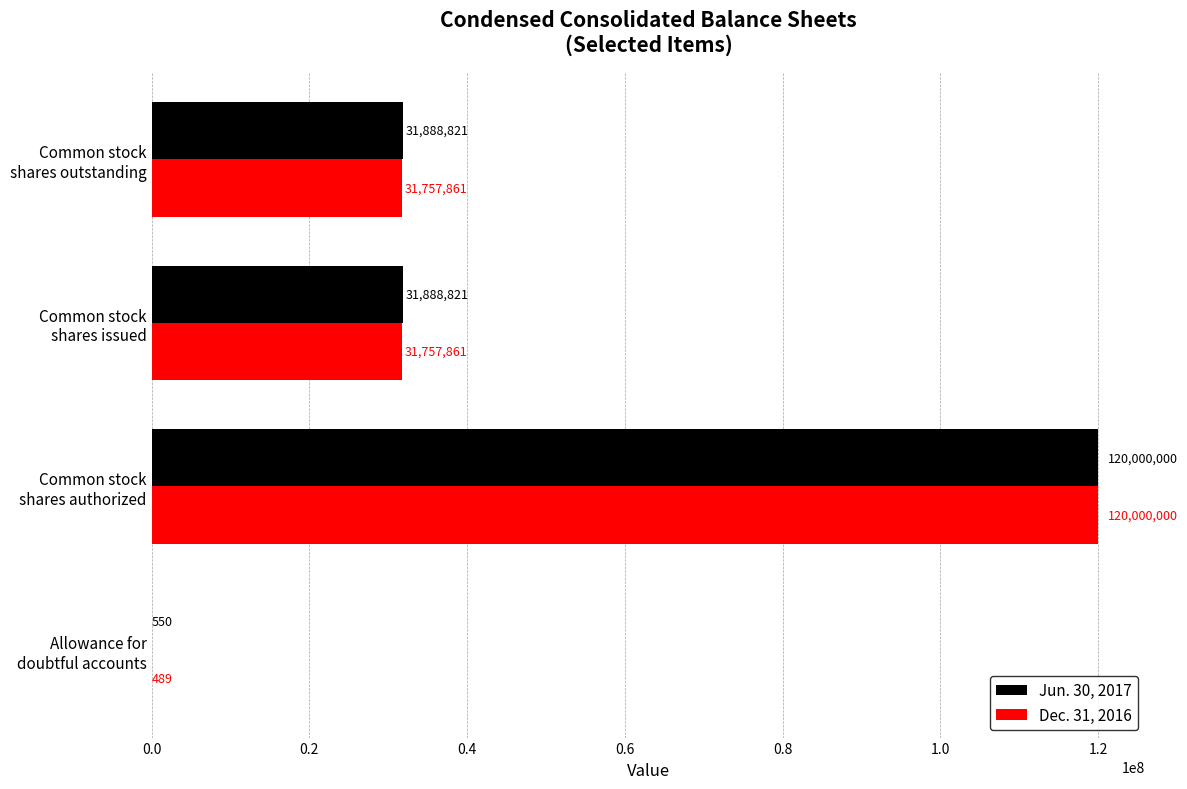

What are all the series names shown in the legend?

Jun. 30, 2017, Dec. 31, 2016